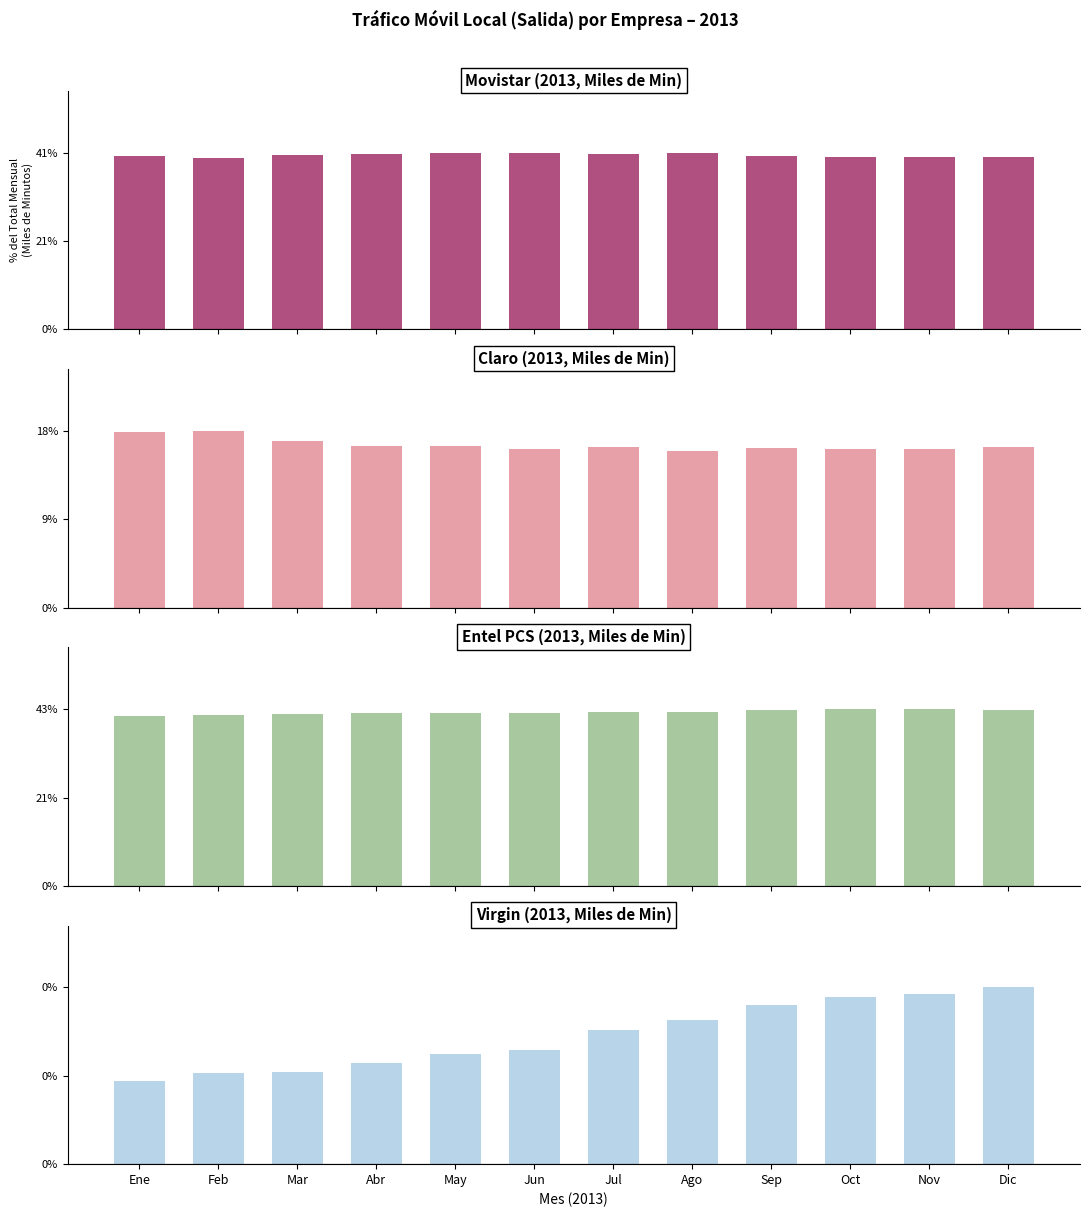

What is the difference between the highest and lowest values at Oct?

42.3